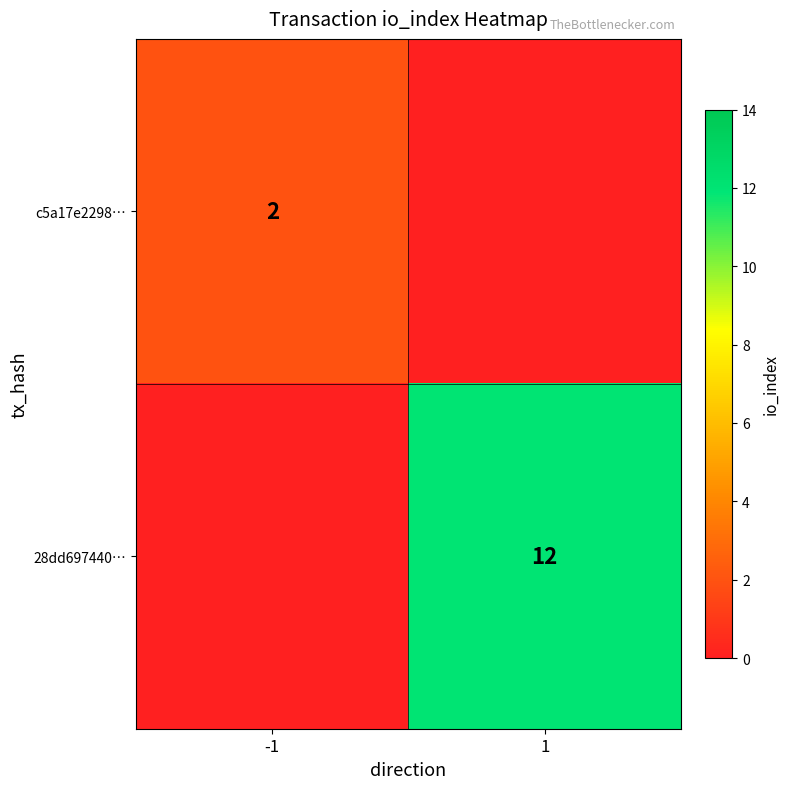

Which has a higher value, -1 or 1?

-1